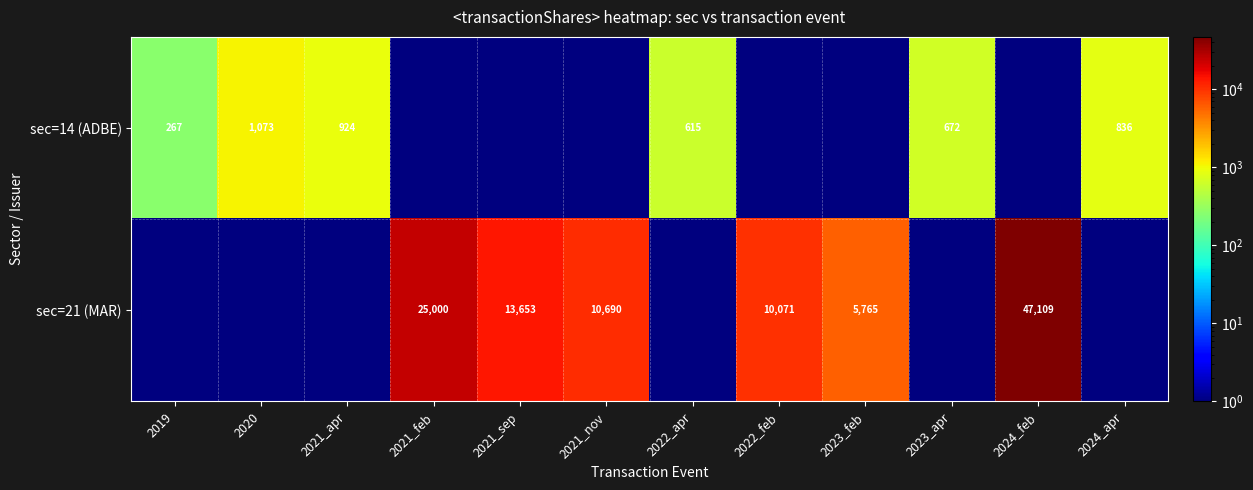

What is the sum of the sec=21 (MAR) values at 2022_feb and 2023_feb?

15836.0